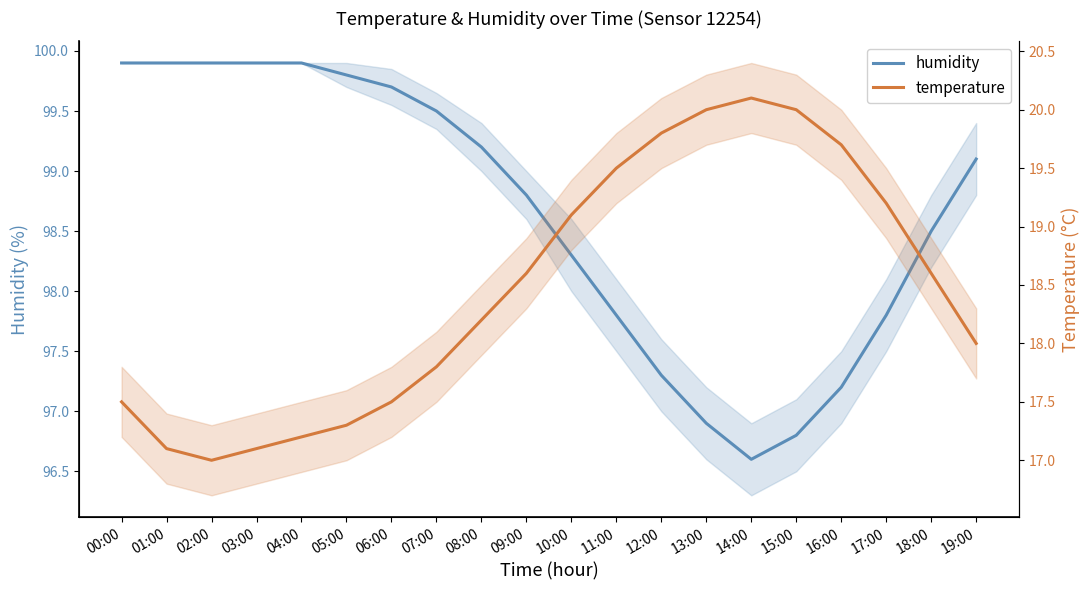

What is the label of the 20th point from the right?

00:00